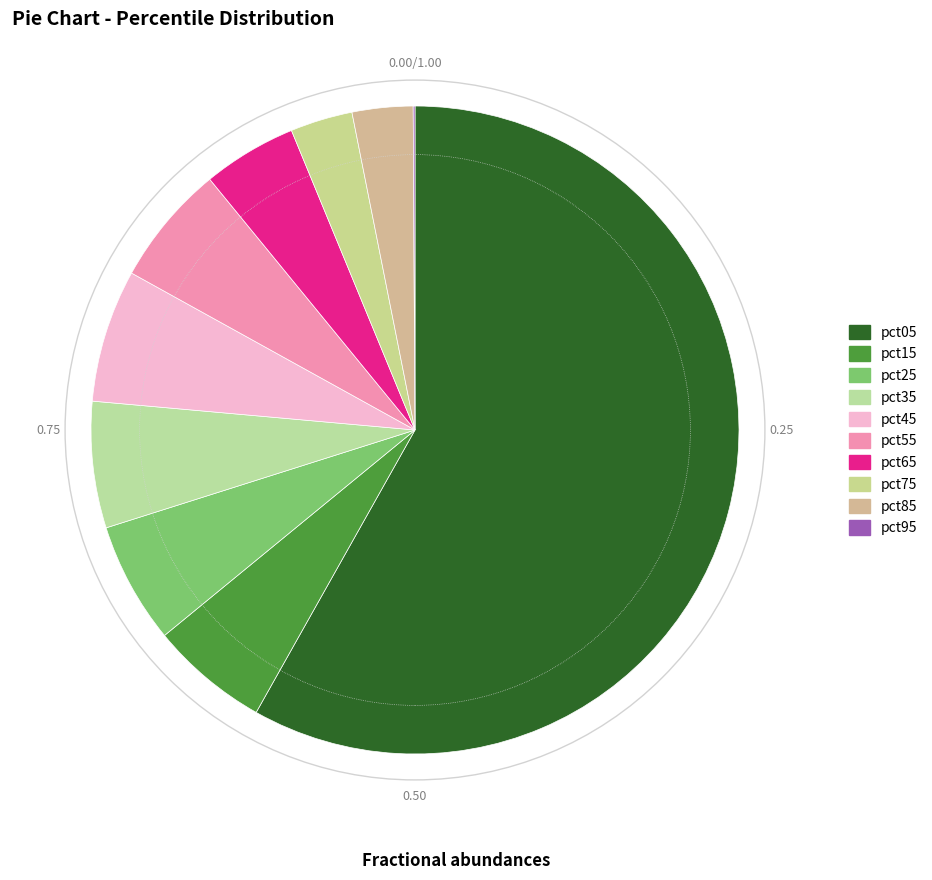

To the nearest percent, what is the difference between the pct95 and pct85 slice percentages?

3%